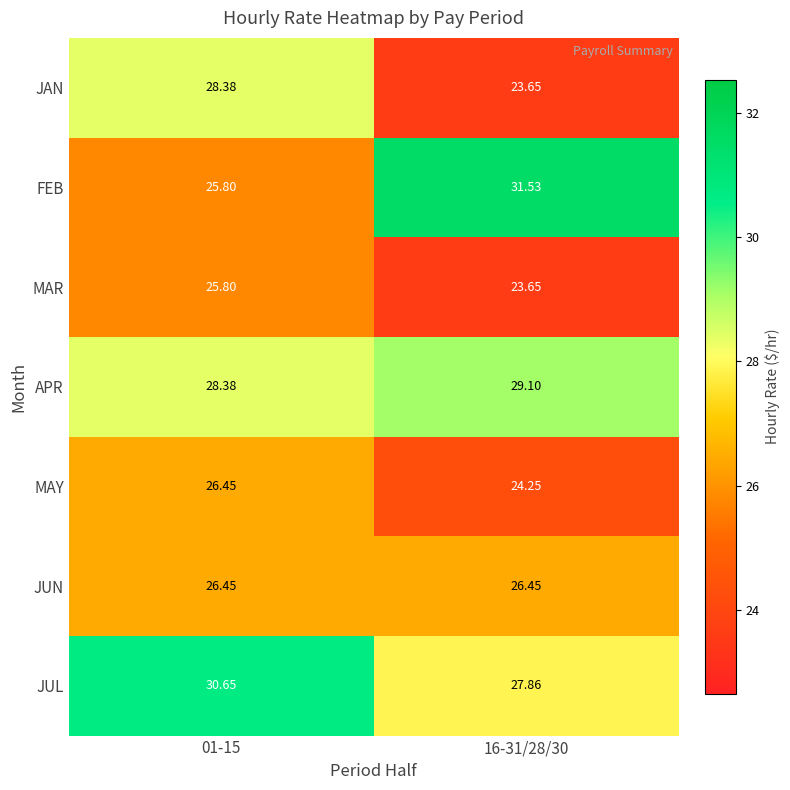

Is the value of JAN at 01-15 greater than the value of APR at 16-31/28/30?

No